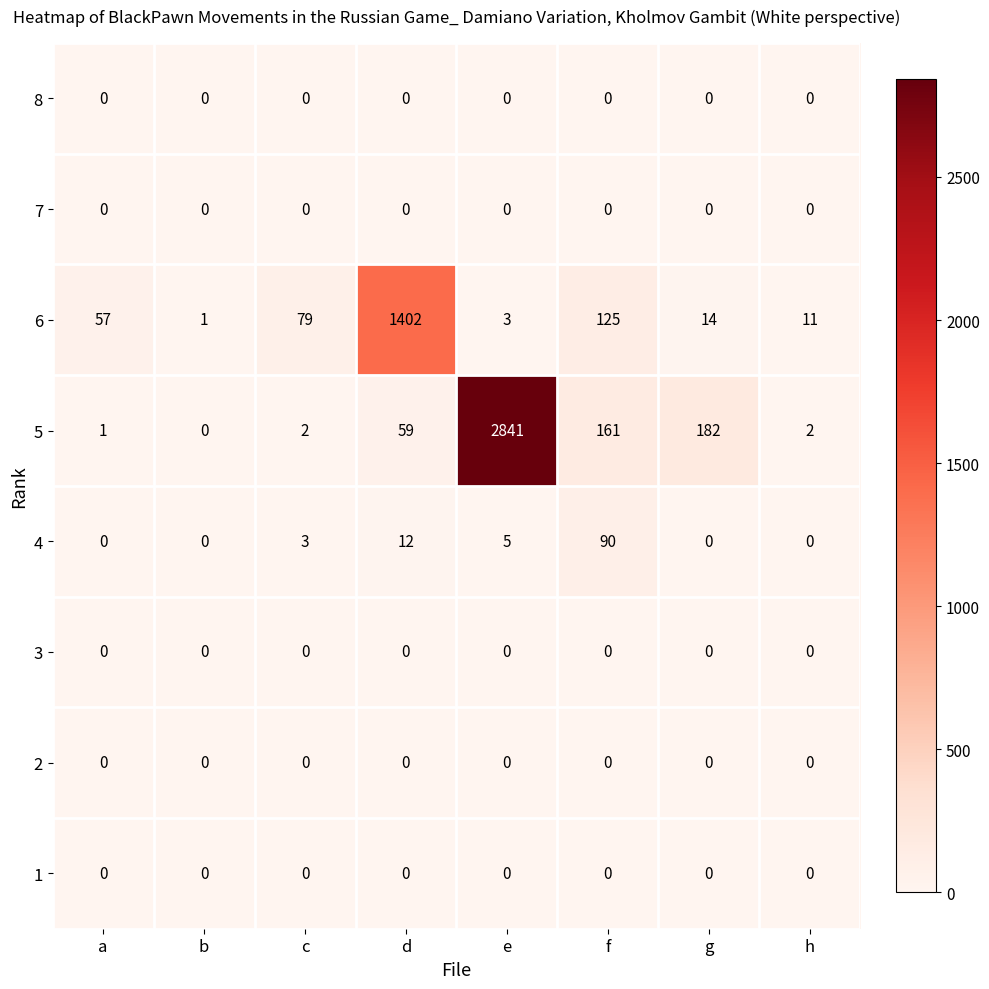

Which series has the largest total across all categories?

5